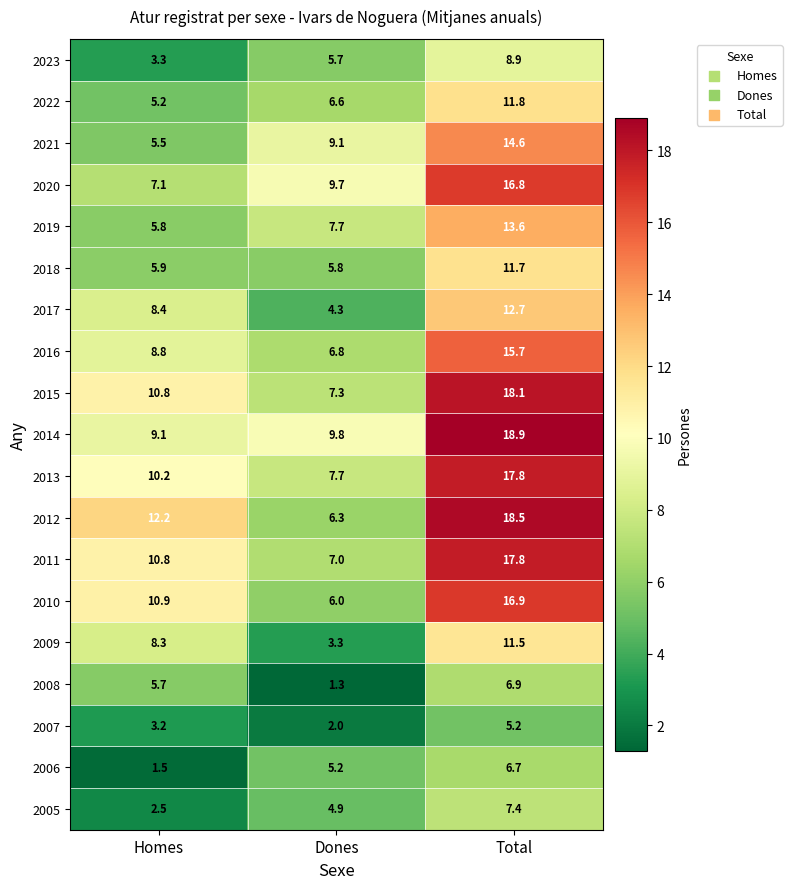

Which series has the largest total across all categories?

2014